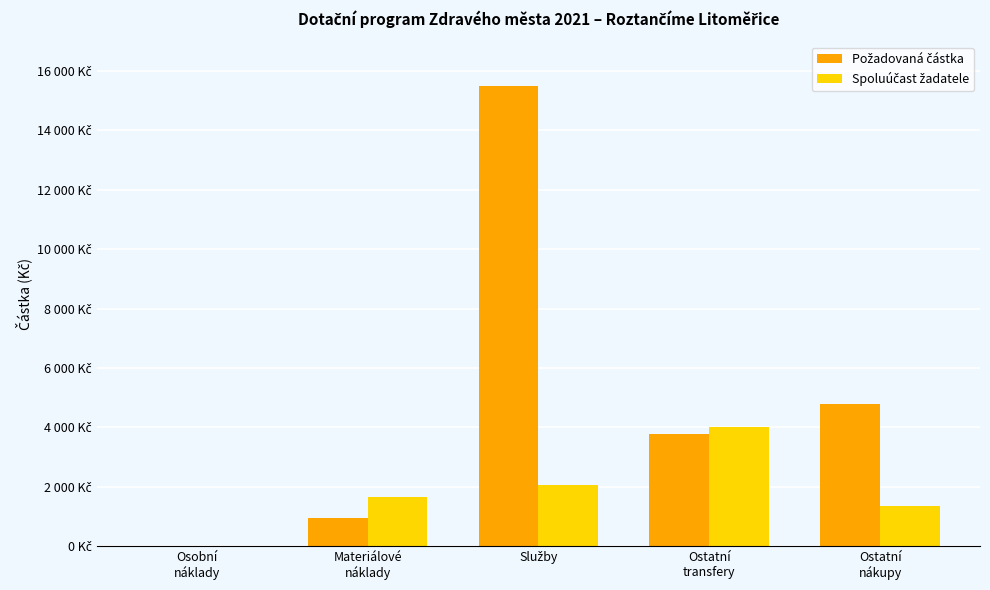

Does the chart contain stacked bars?

No